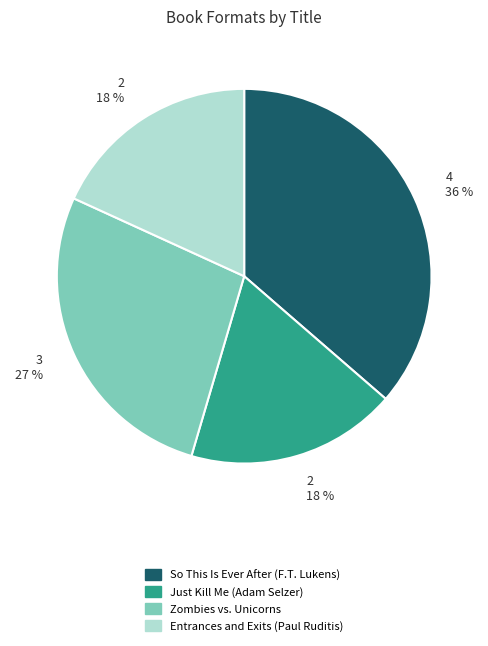

Which slice is the largest?

So This Is Ever After (F.T. Lukens)